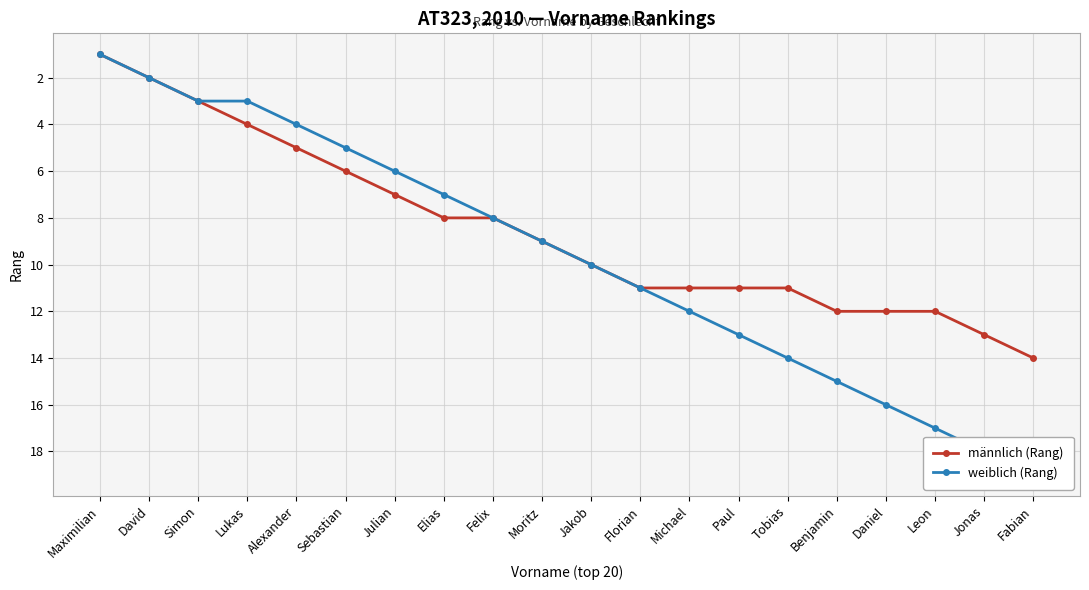

True or false: männlich (Rang) and weiblich (Rang) intersect in this chart.

False